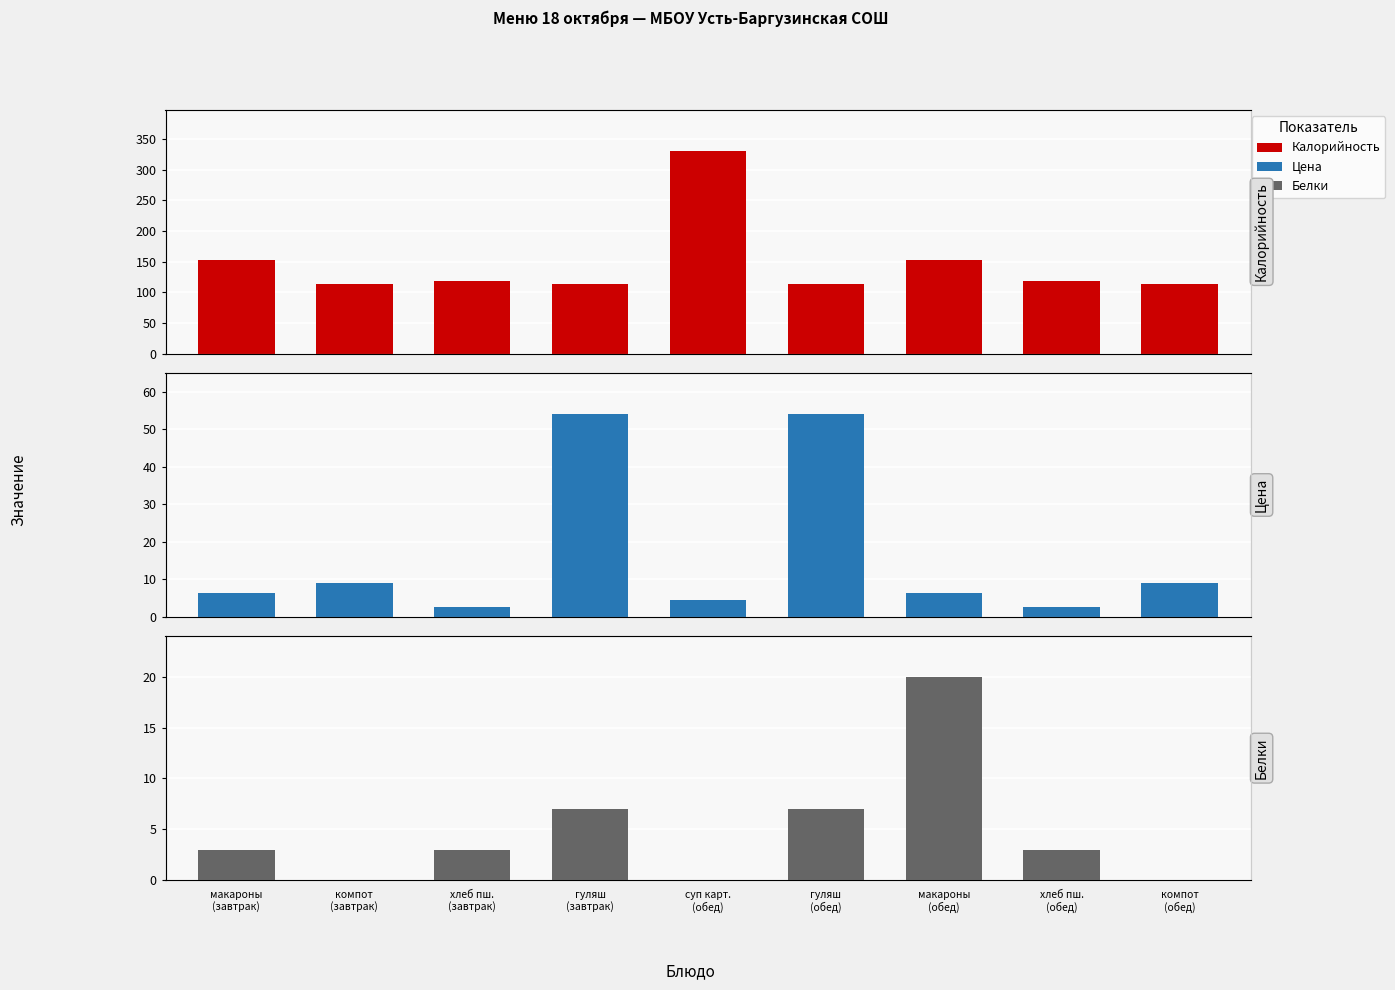

Read the Калорийность value at суп карт.
(обед).

331.0